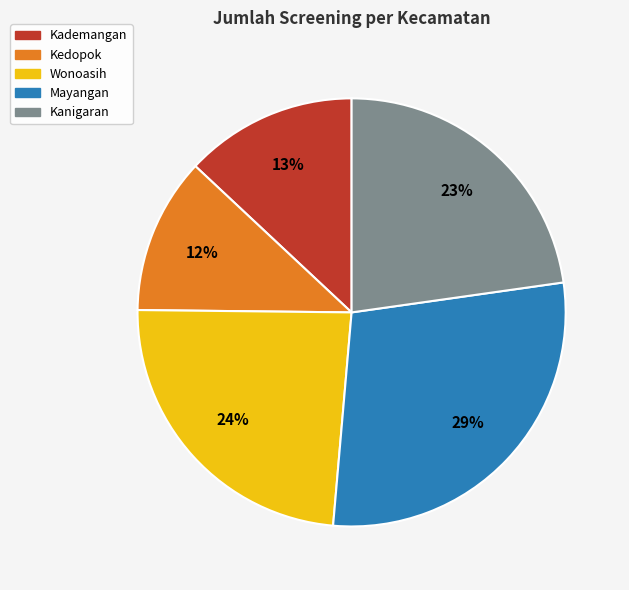

Between Mayangan and Kademangan, which is larger?

Mayangan